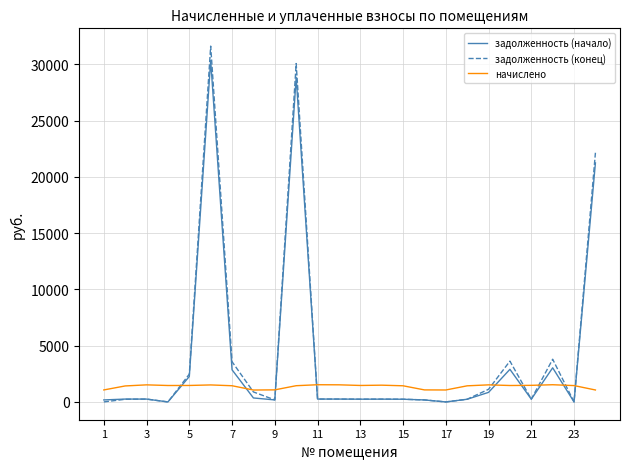

What is the greatest value displayed?

31621.3